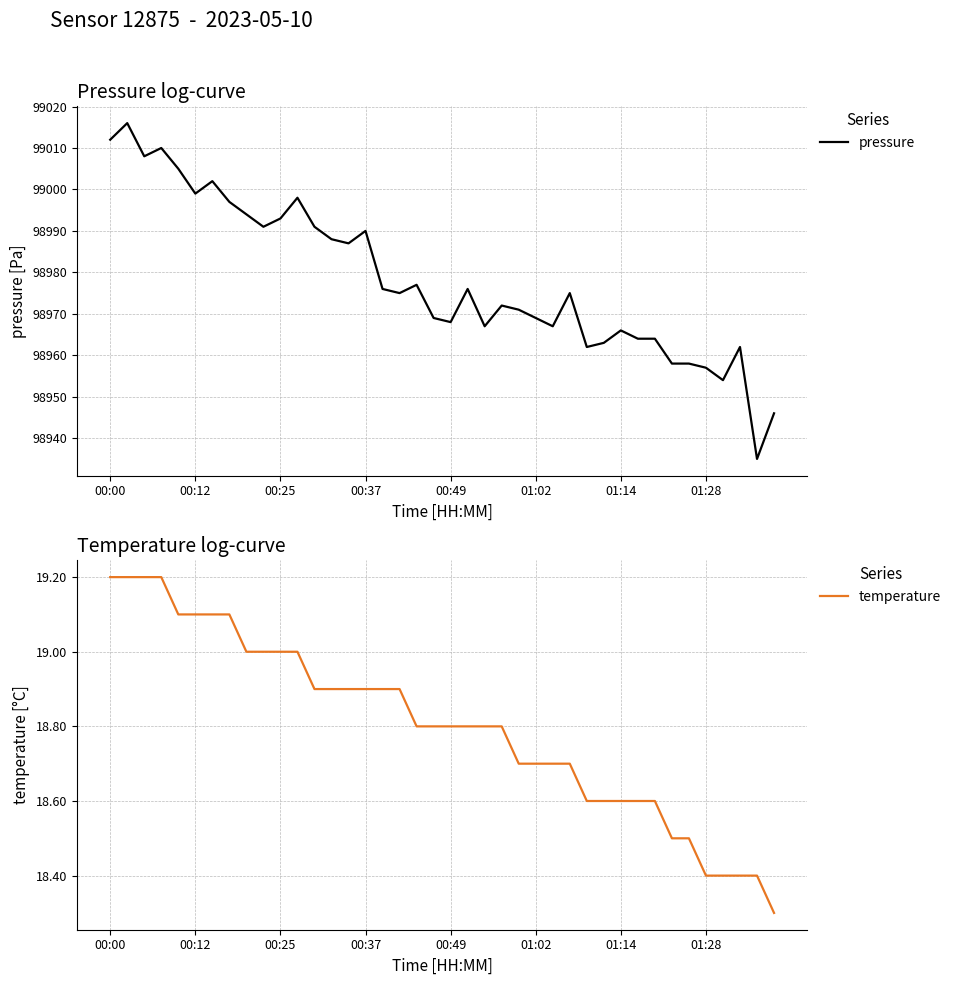

What is the average value of the pressure series?

98978